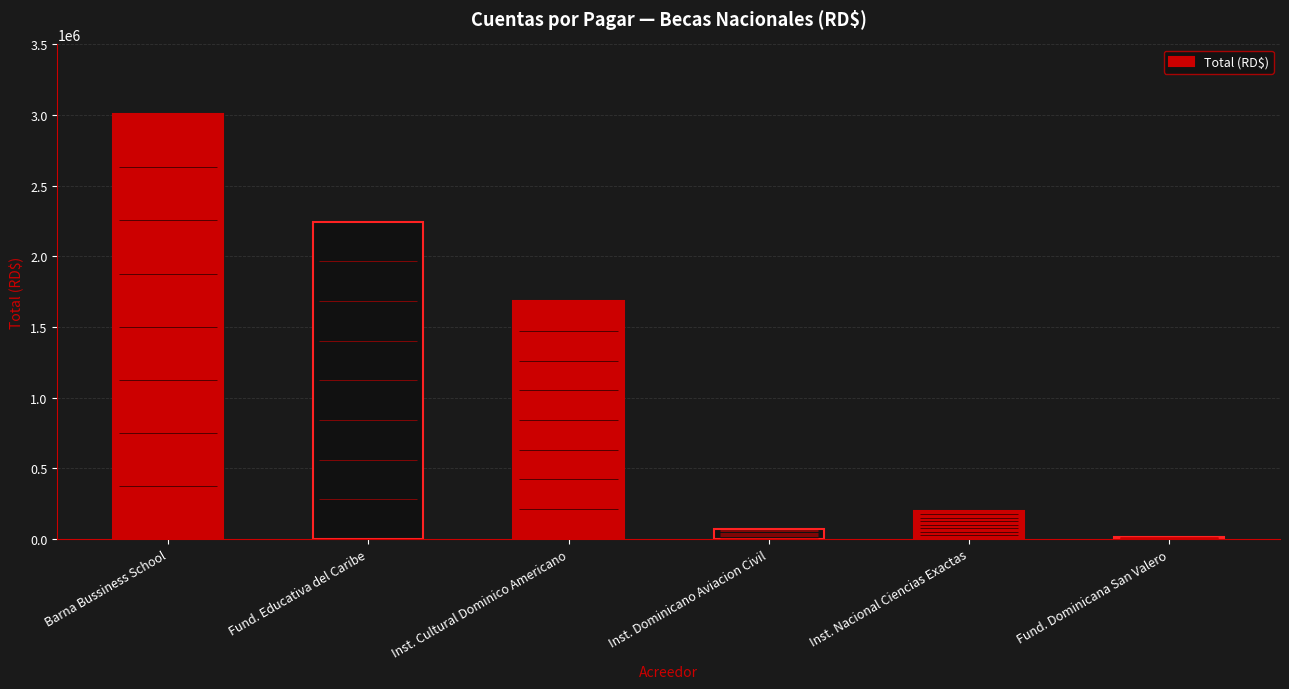

Reading right to left, what are all the values shown in this chart?

14616.7	198000.0	71466.7	1682299.1	2246057.7	3005592.6